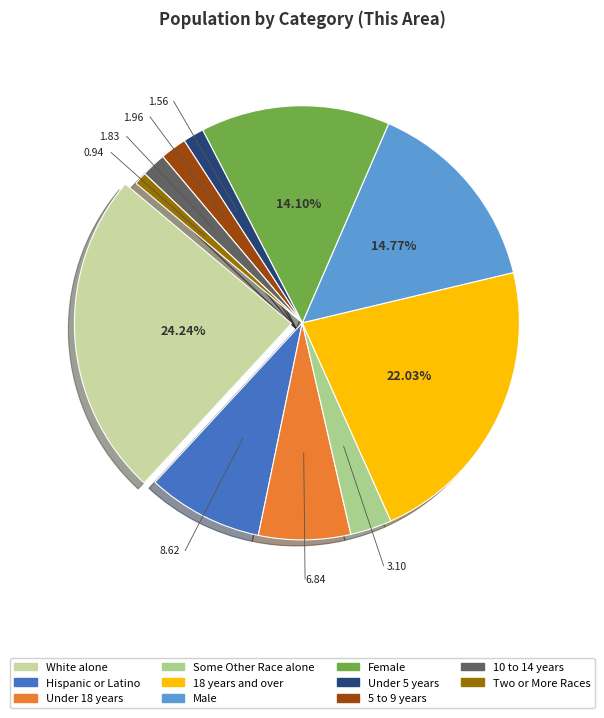

What percentage is the 5 to 9 years slice, to the nearest percent?

2%